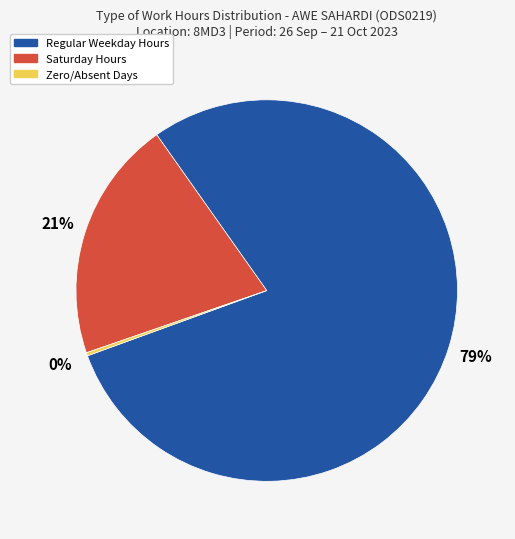

To the nearest percent, what is the difference between the largest and smallest slice percentages?

79%